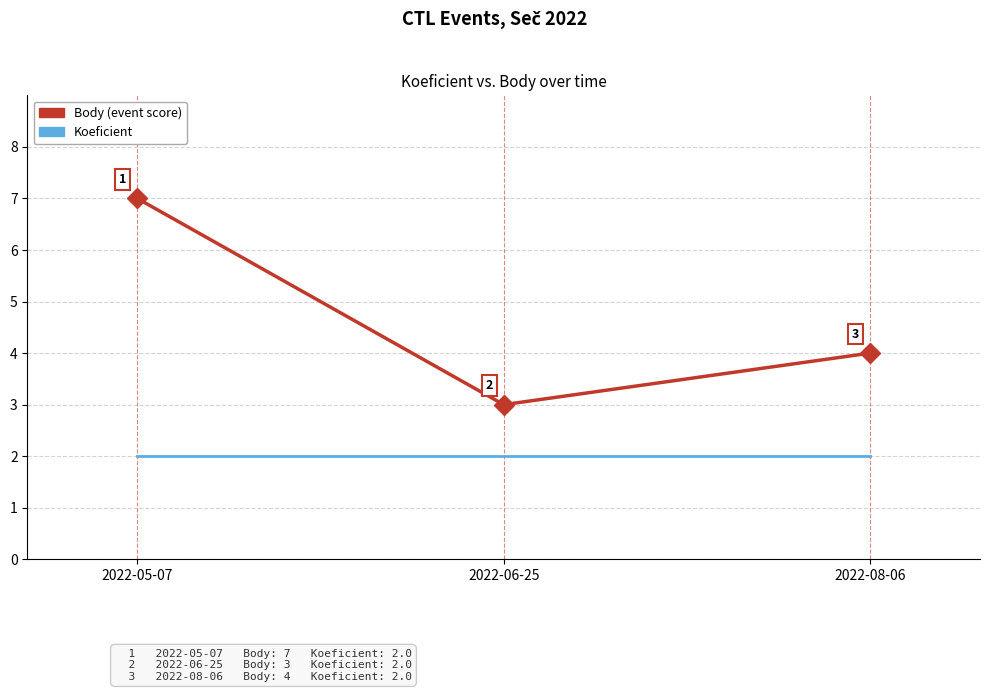

How many Body (event score) values are between 3 and 7?

3